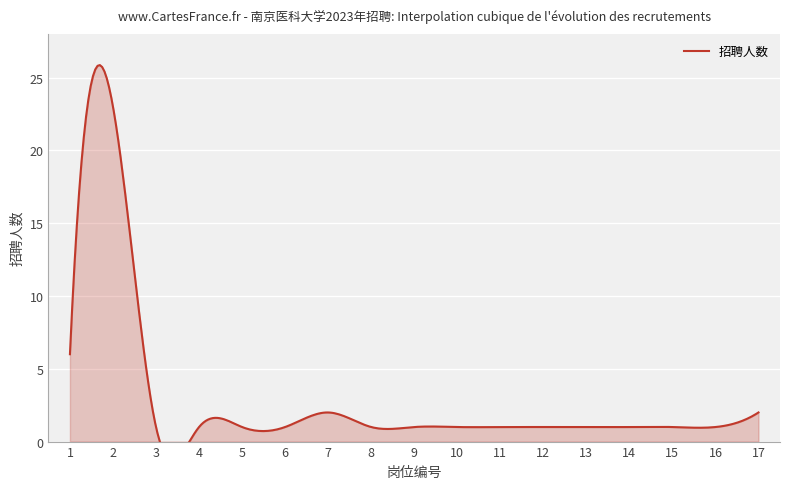

What is the ratio of the value at 8 to the value at 17?

0.5